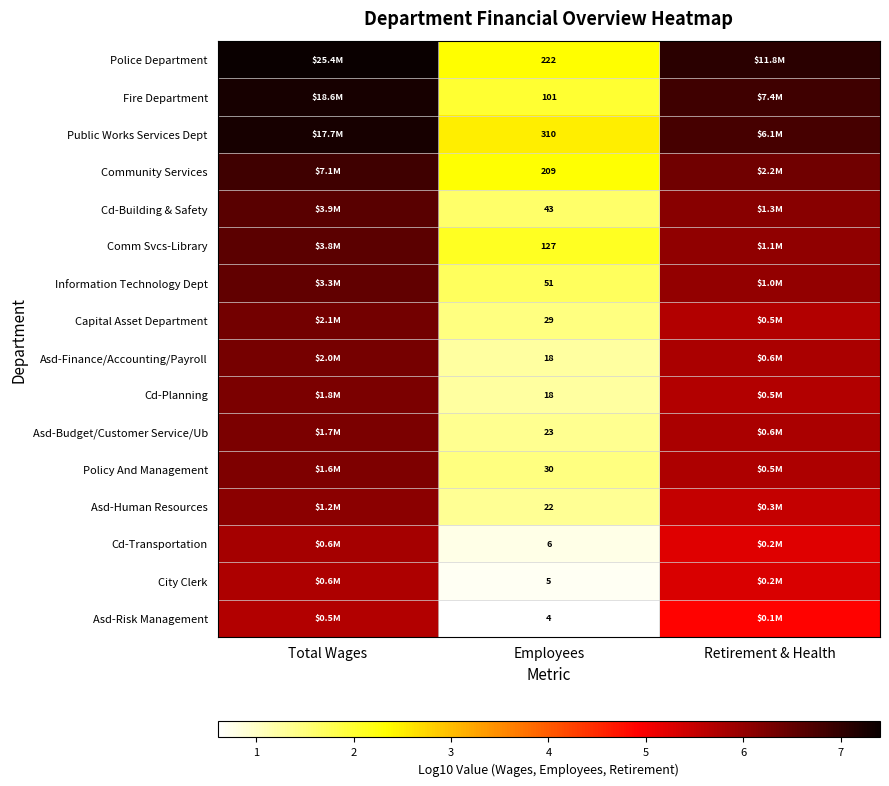

Is it true that Comm Svcs-Library equals 1.9 at Retirement & Health?

False